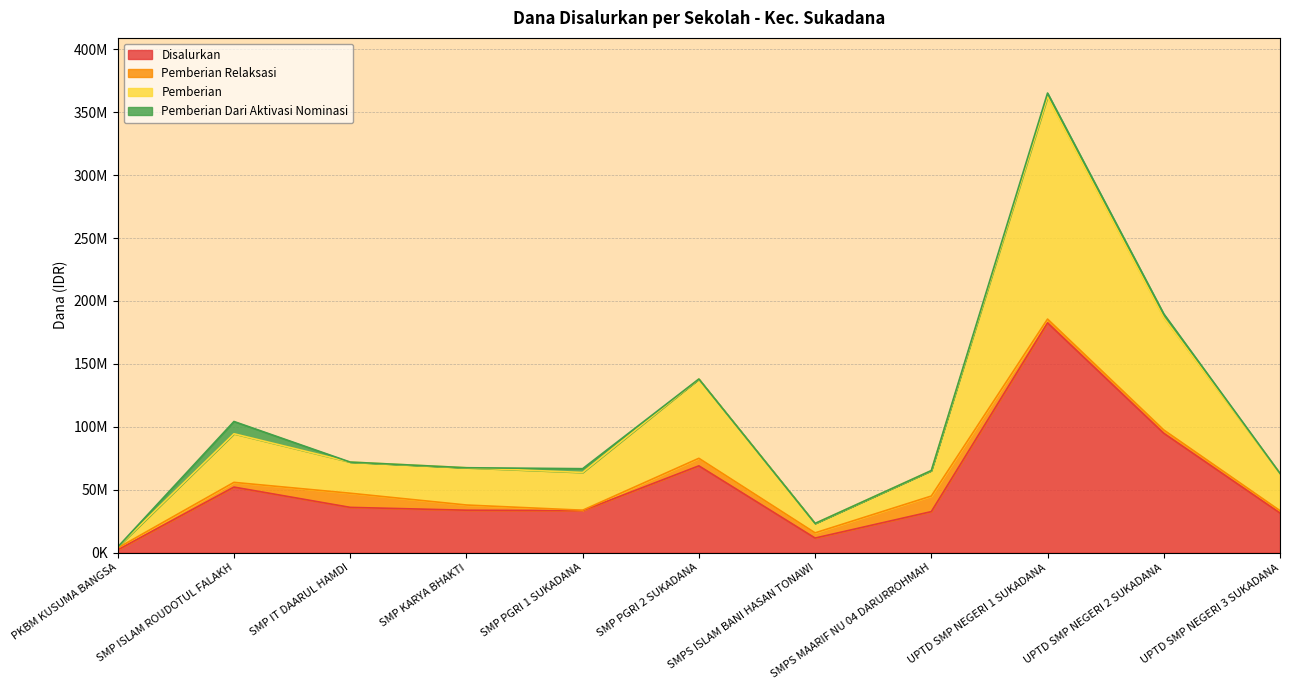

Does the chart have visible grid lines?

Yes